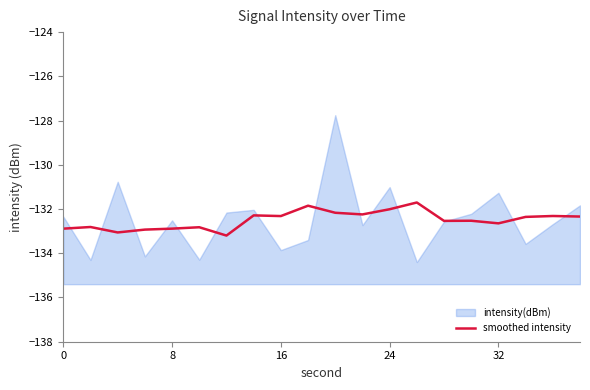

Reading right to left, what are all the values shown in this chart?

-132.3	-132.3	-132.4	-132.6	-132.5	-132.5	-131.7	-132.0	-132.2	-132.2	-131.8	-132.3	-132.3	-133.2	-132.8	-132.9	-132.9	-133.1	-132.8	-132.9